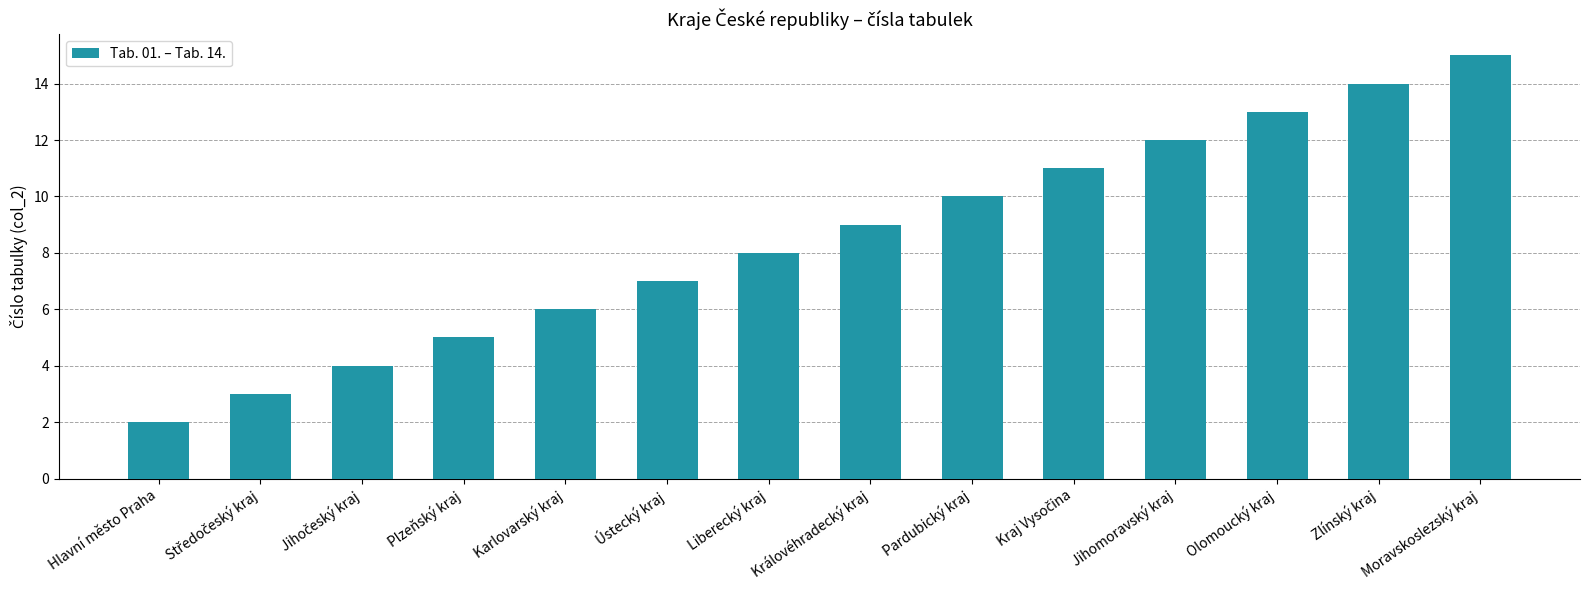

What position from the left is Liberecký kraj?

7